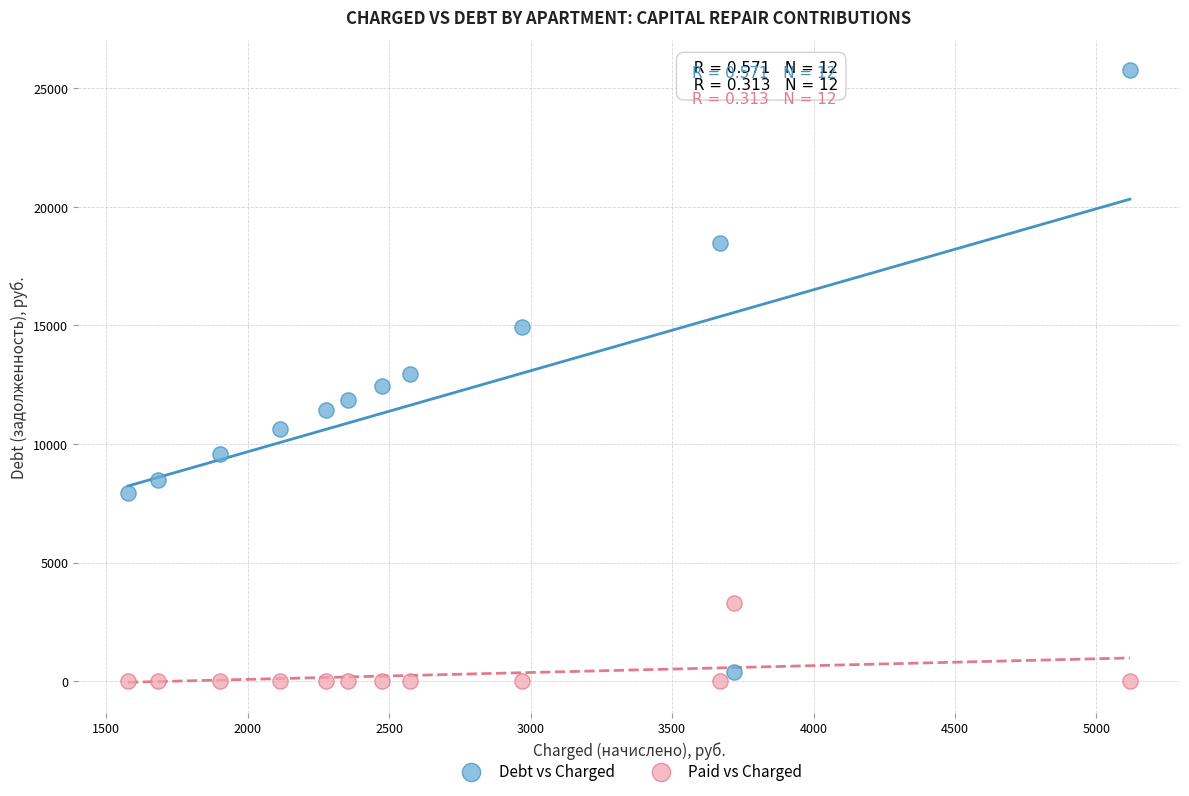

Which series contains the highest Y value?

Debt vs Charged